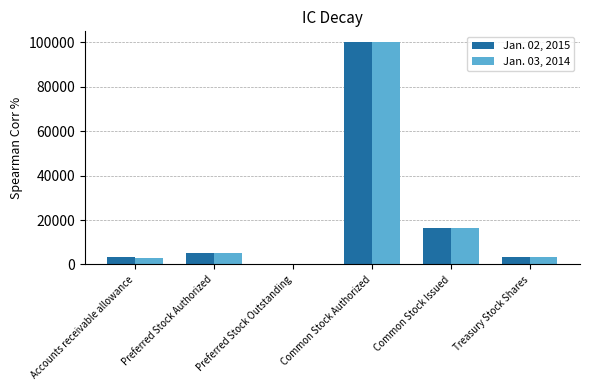

What is the greatest value displayed?

100000